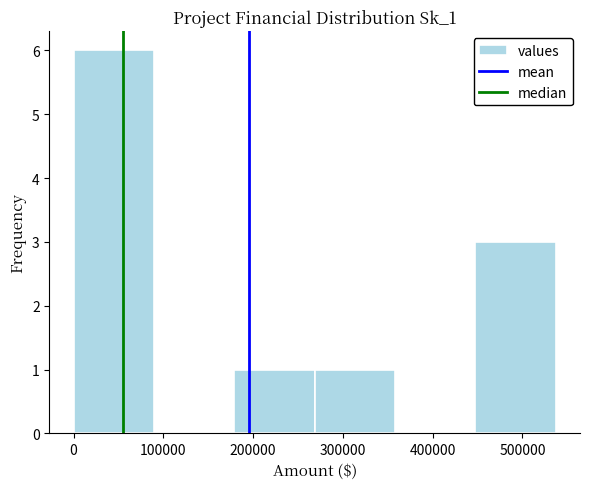

What is the height of the bar covering 270000 to 360000 on the x-axis? Neither the bar edges nor the heights are printed on the chart, so give them approximately, as read against the axes.

1